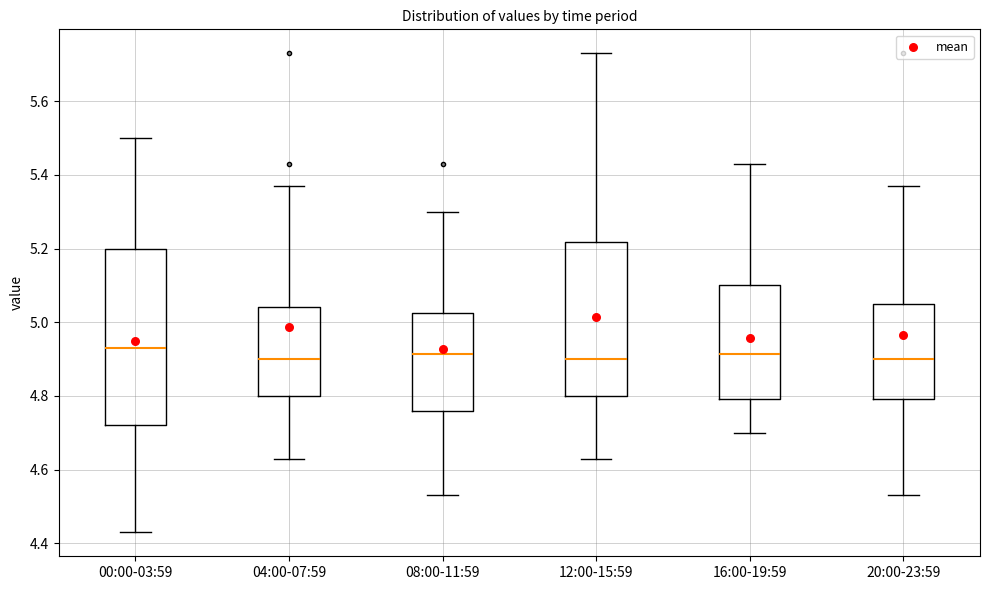

Comparing the boxes themselves (not the whiskers), which one is the tallest?

00:00-03:59